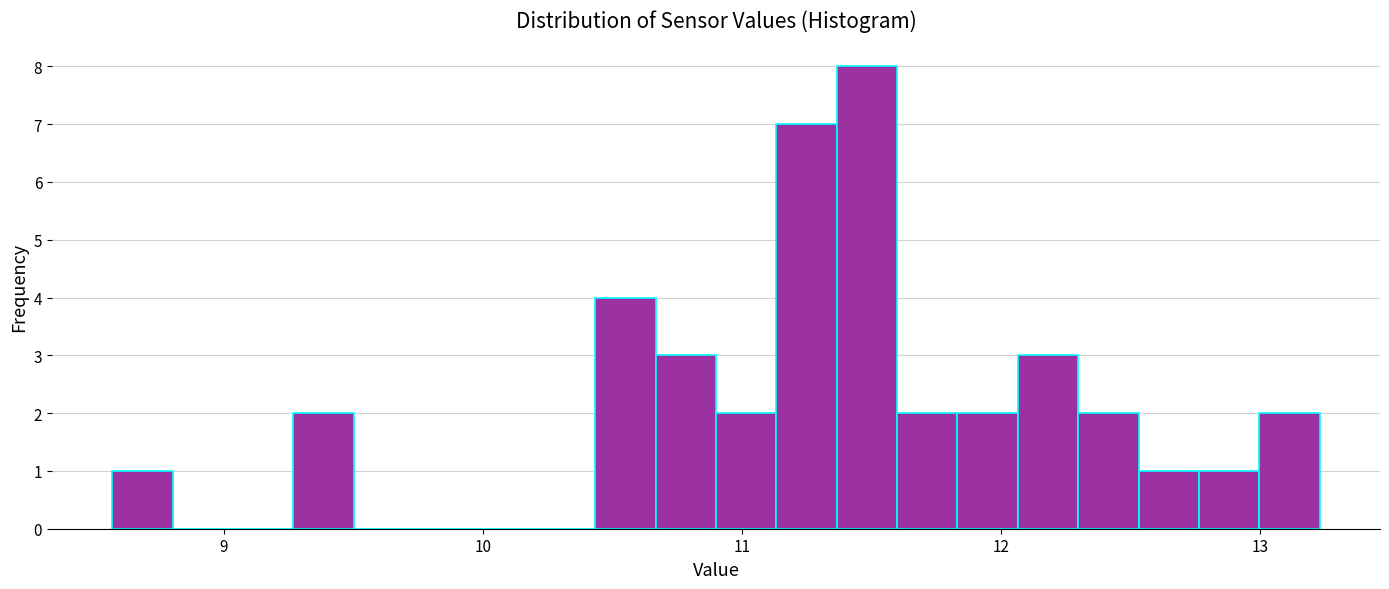

Read against the x-axis, roughly where is the centre of the tallest bar?

11.5